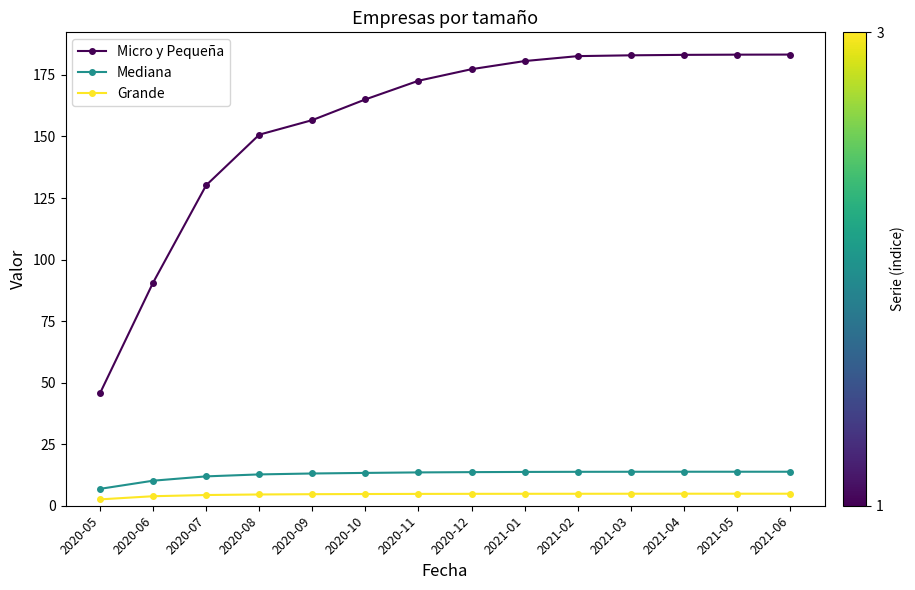

Is it true that Mediana equals 12.7 at 2020-08?

True